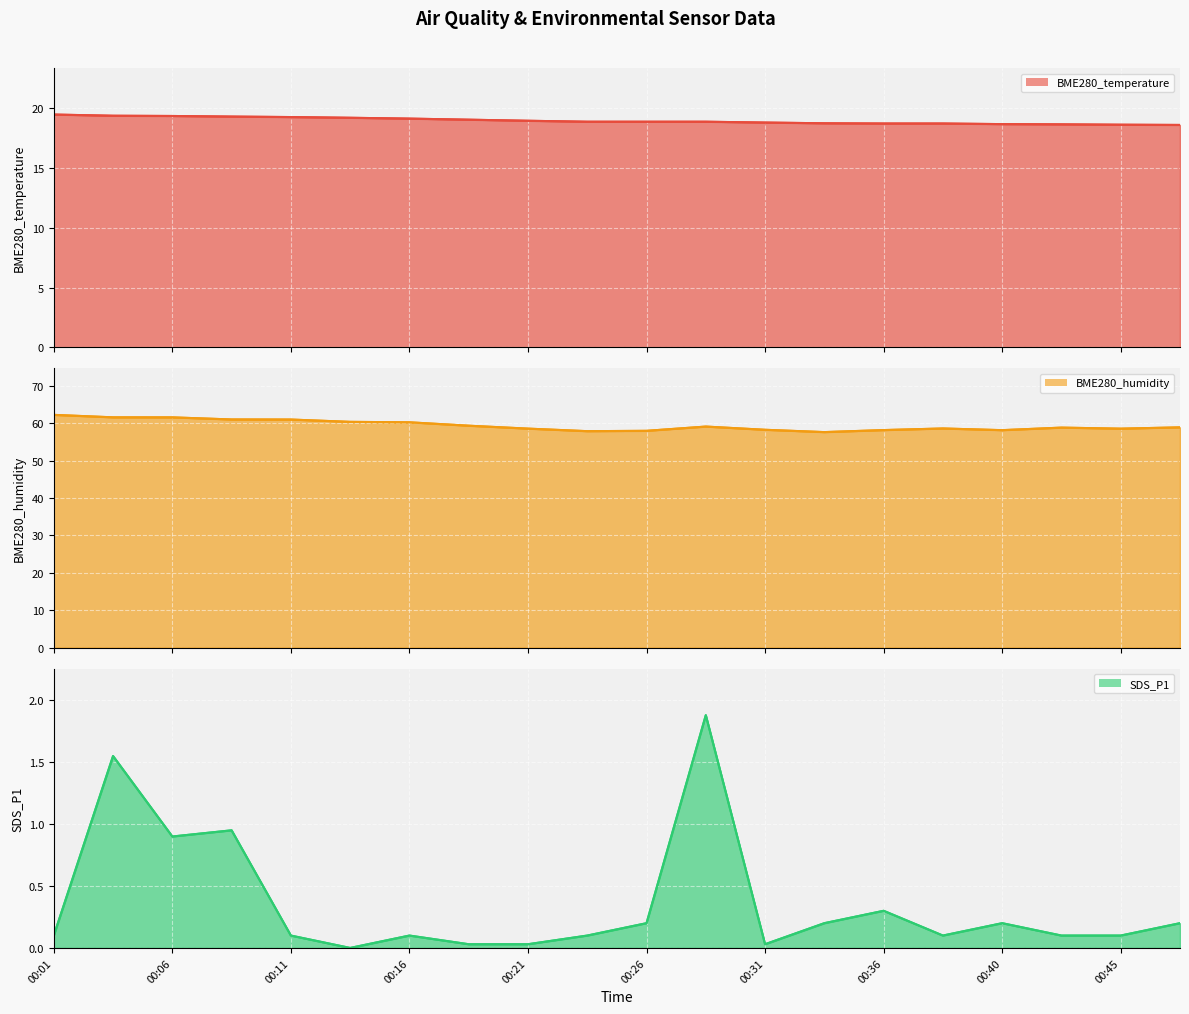

Which series changed the most between 00:36 and 00:40?

BME280_humidity